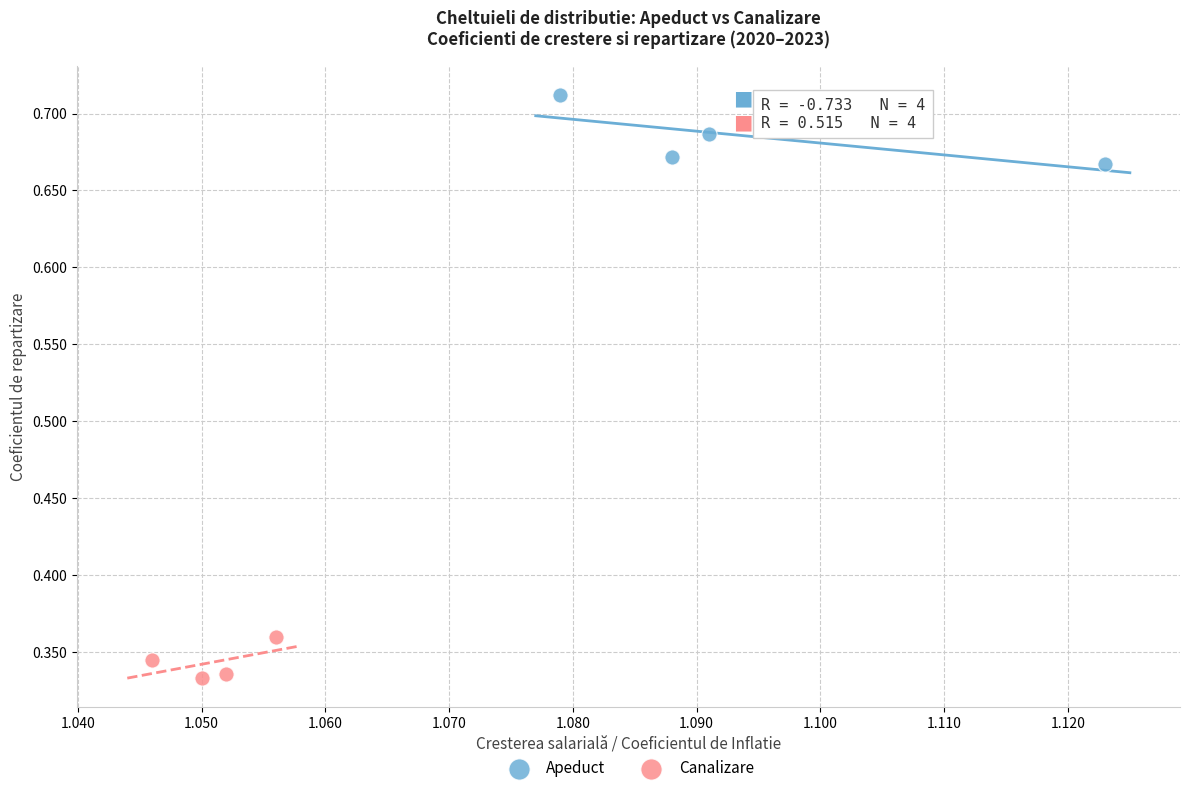

Which series contains the lowest Y value?

Canalizare